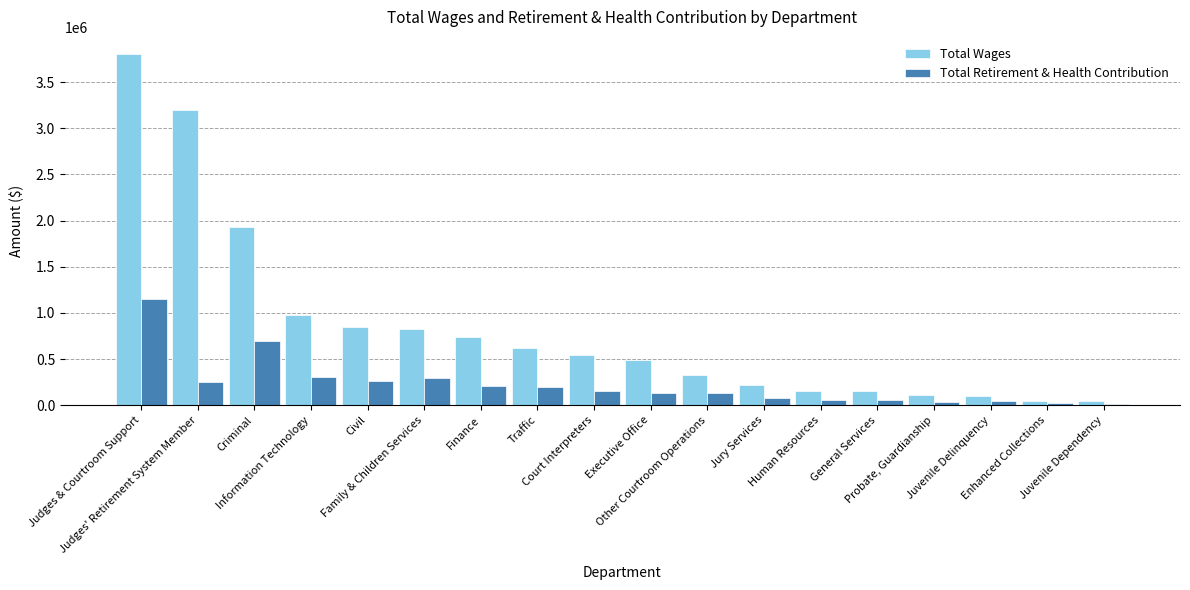

Is it true that Total Wages equals 3193465.5 at Judges' Retirement System Member?

True